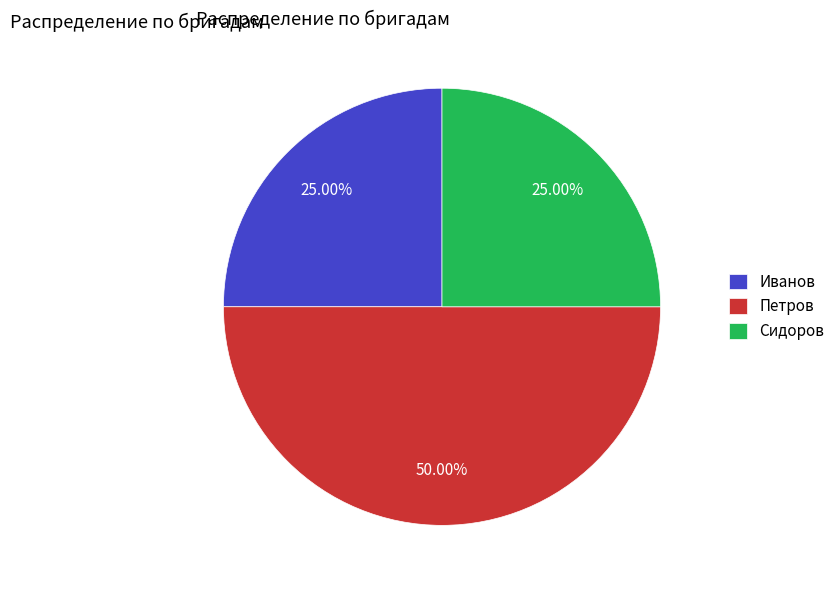

Which slice is the largest?

Петров